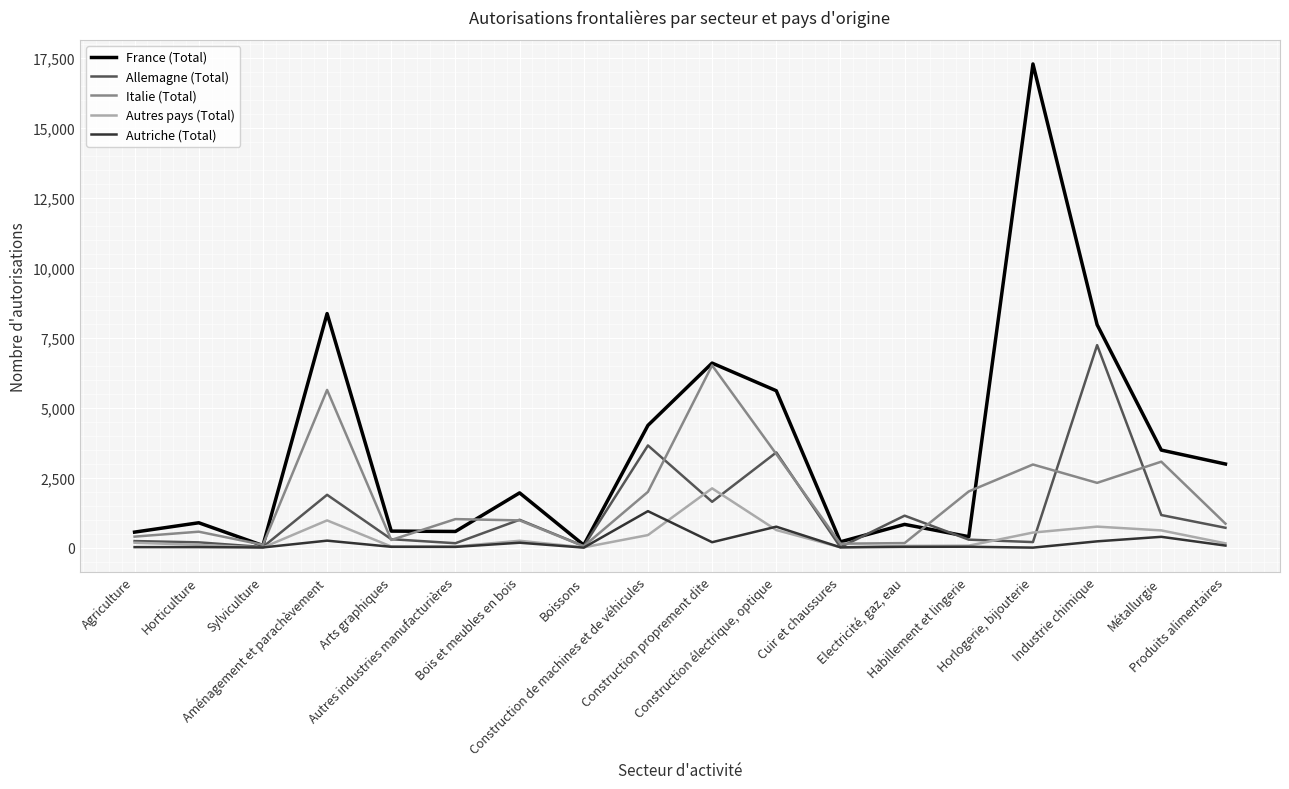

At which label does France (Total) reach its peak?

Horlogerie, bijouterie